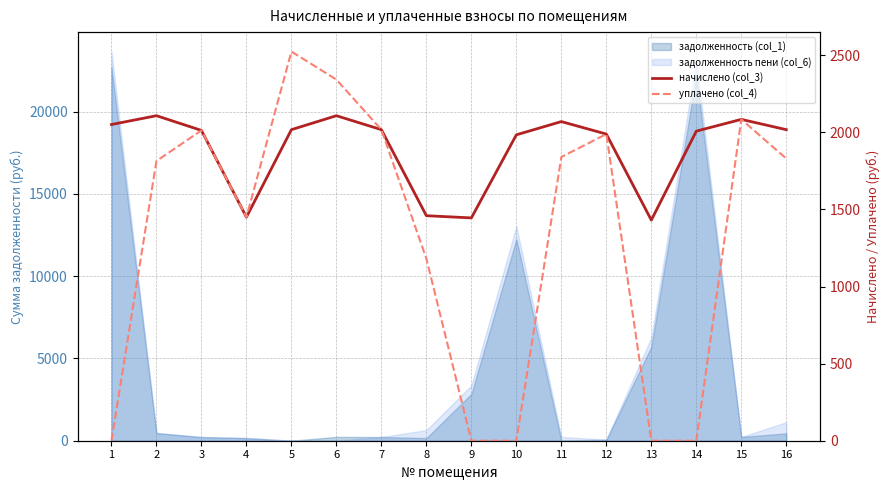

How many lines are shown in the chart?

2